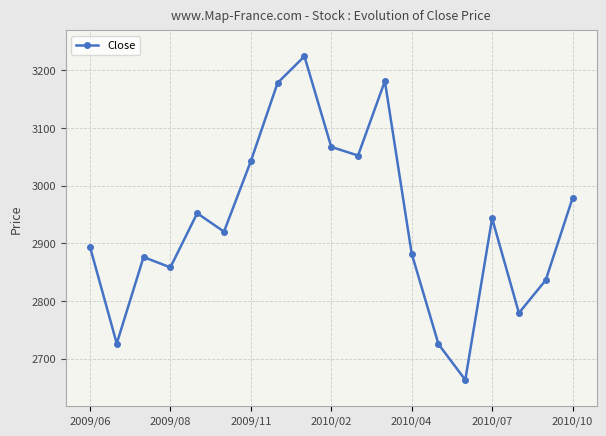

What is the difference between the maximum and second lowest values?

499